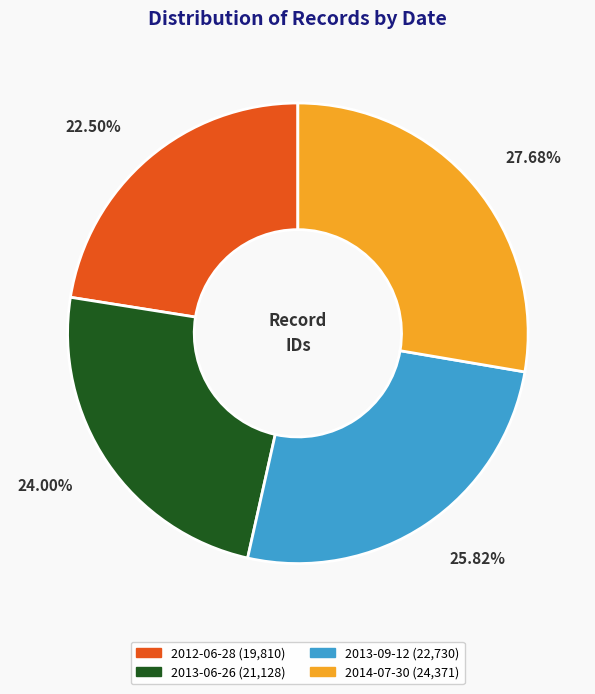

Rank the categories by value from lowest to highest.

2012-06-28, 2013-06-26, 2013-09-12, 2014-07-30